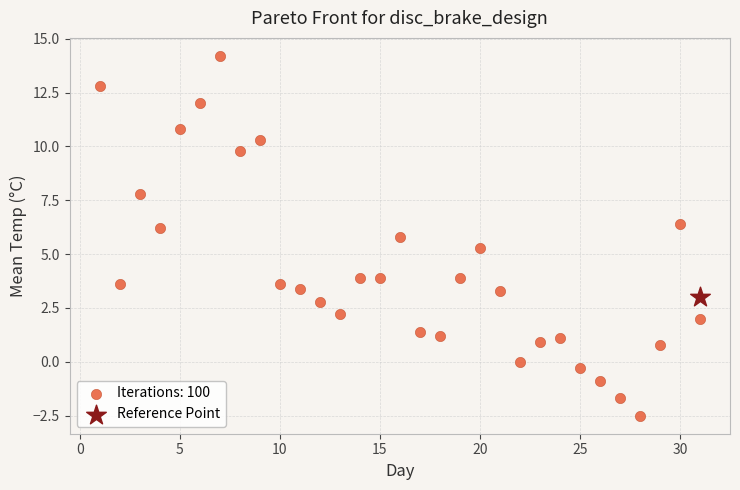

What are all the series names shown in the legend?

Iterations: 100, Reference Point